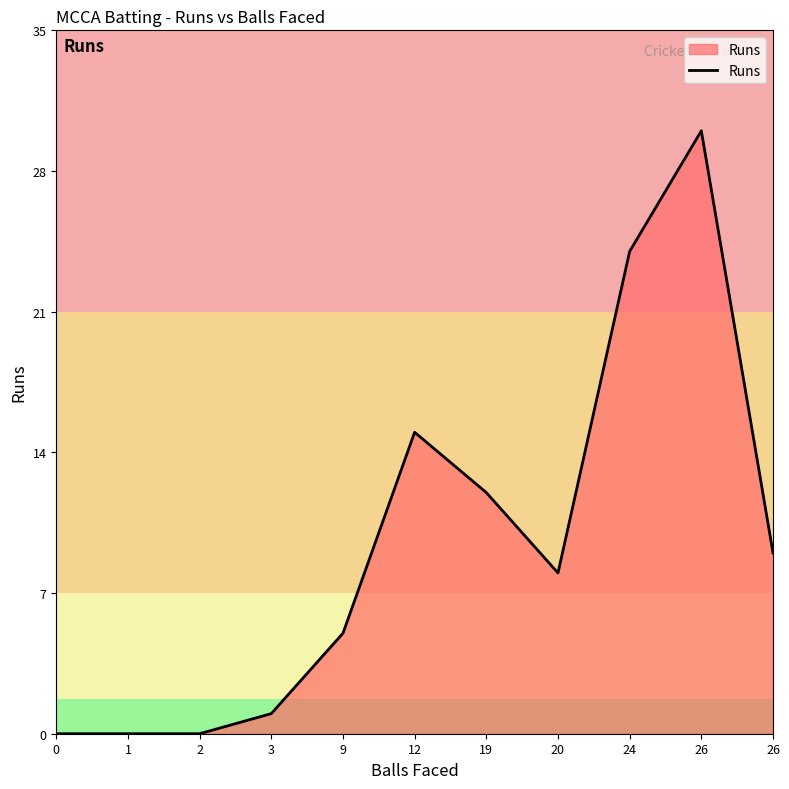

How many lines are shown in the chart?

1